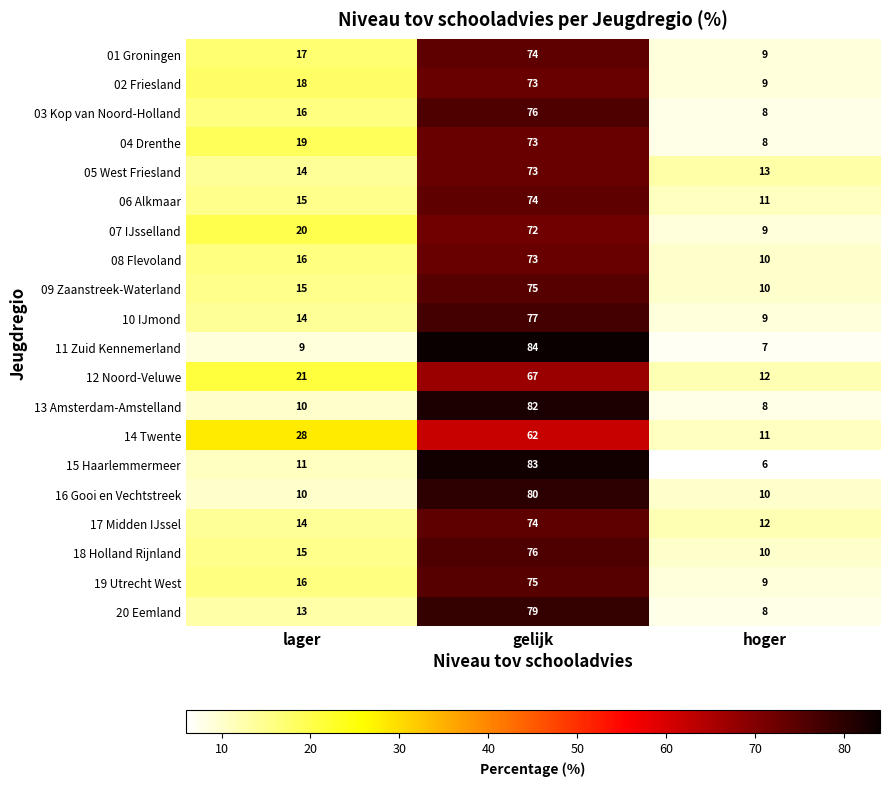

What is the sum of all 14 Twente values?

101